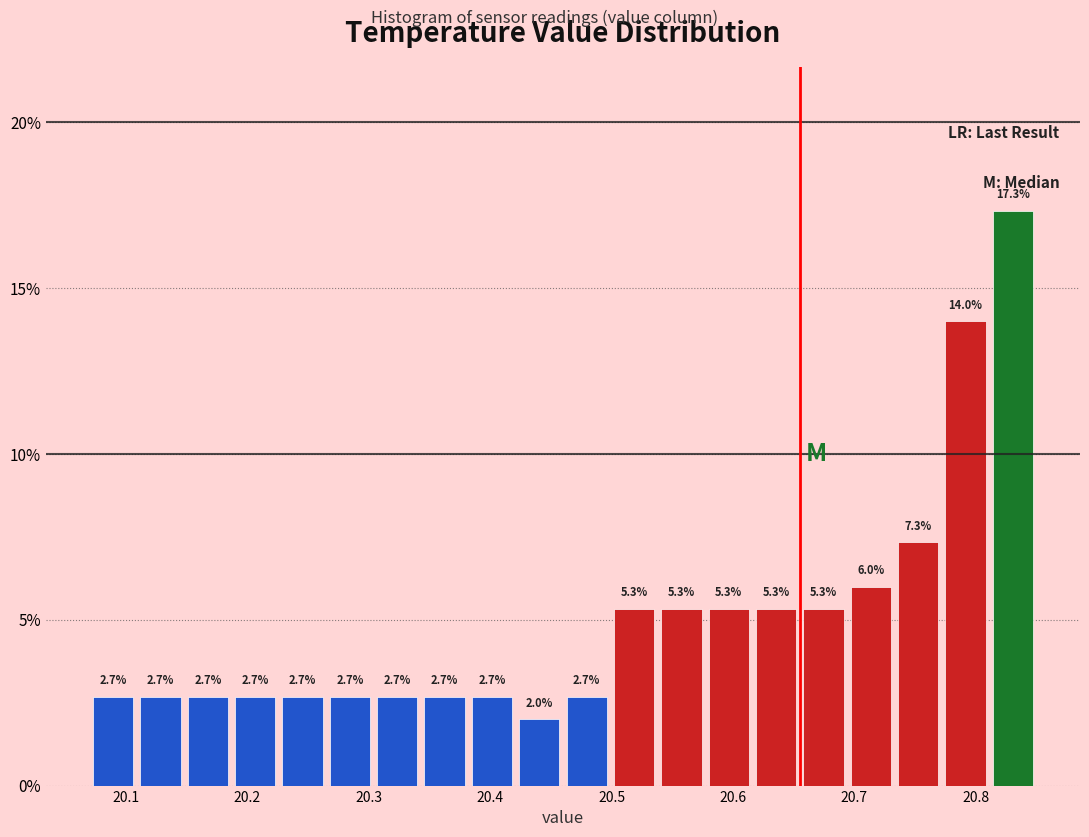

Around what value on the x-axis is the tallest bar? Give the approximate position of its centre, as read against the axis.

20.83